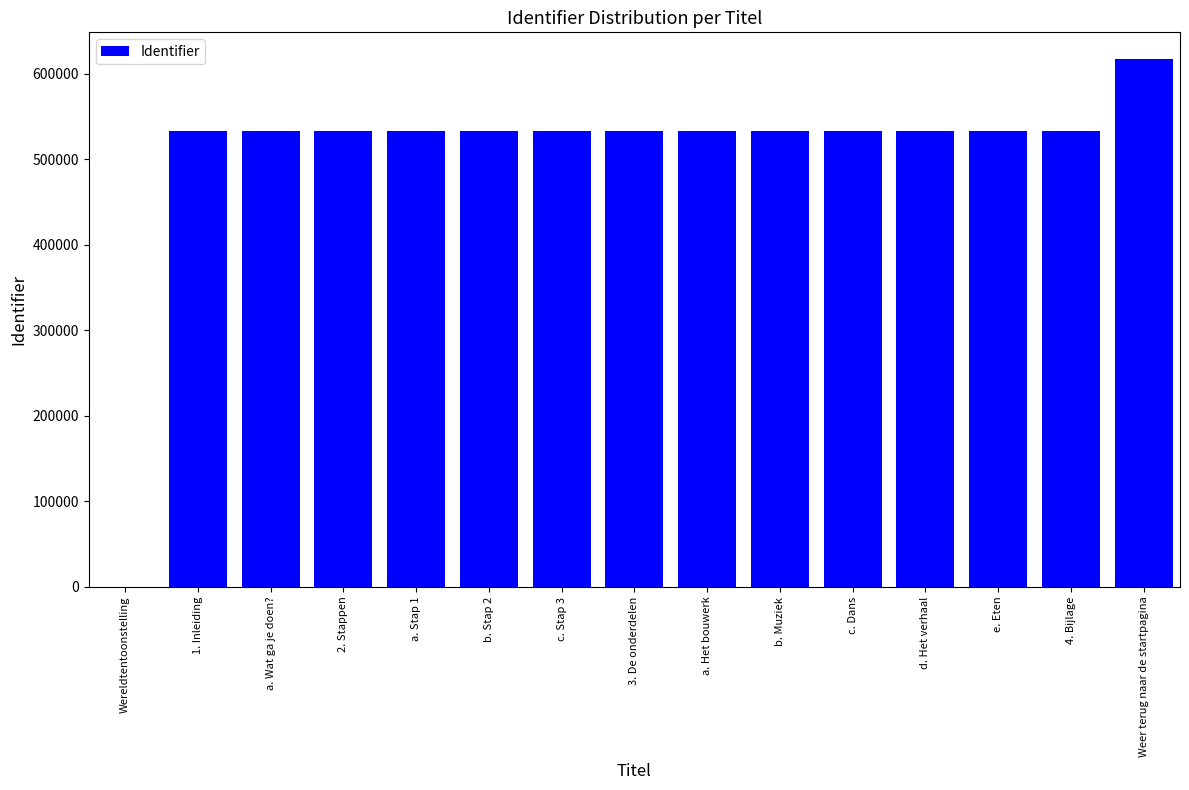

Approximately how many times larger is the value at c. Dans compared to b. Stap 2?

1.0